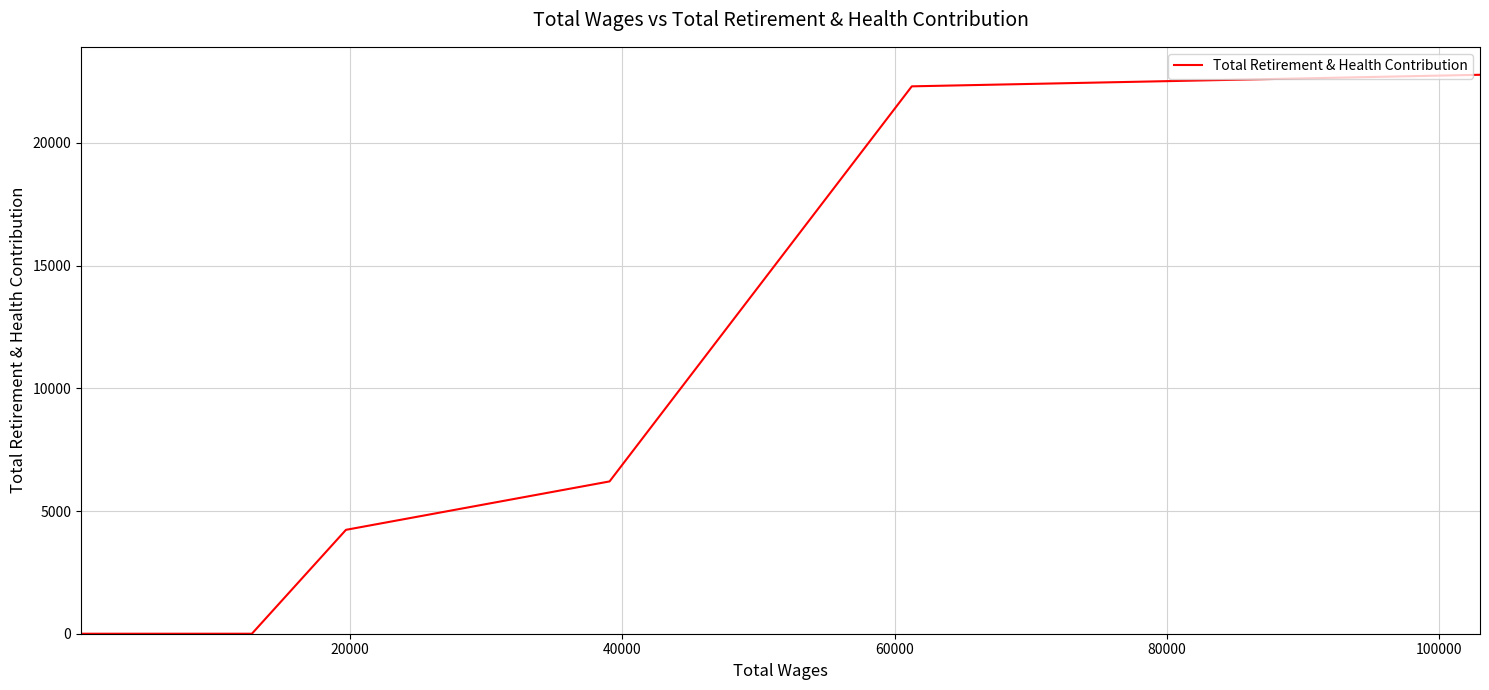

What is the approximate value at 40000?

6207